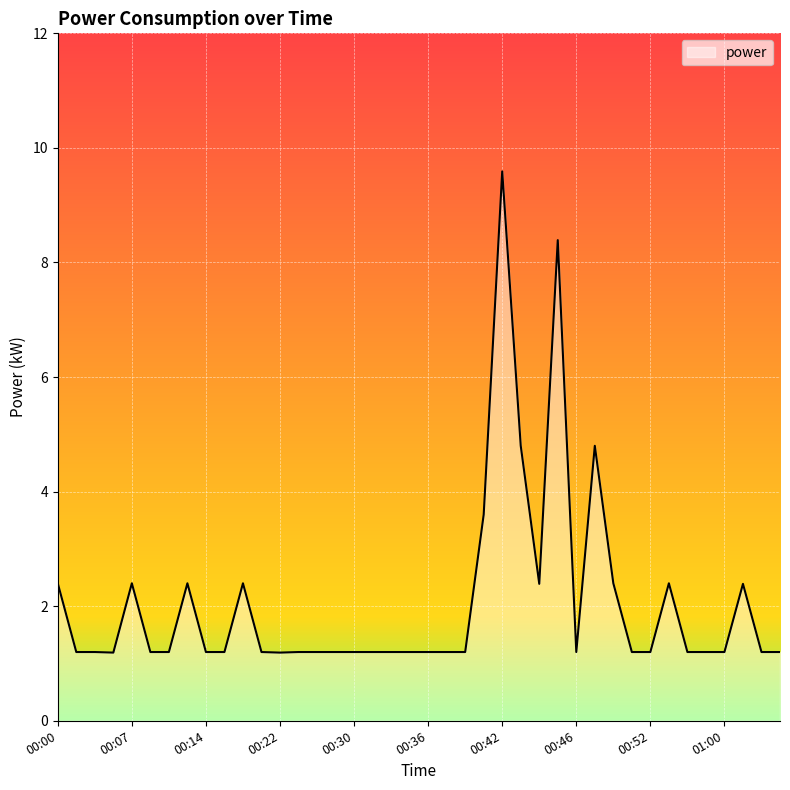

What is the greatest value displayed?

9.6